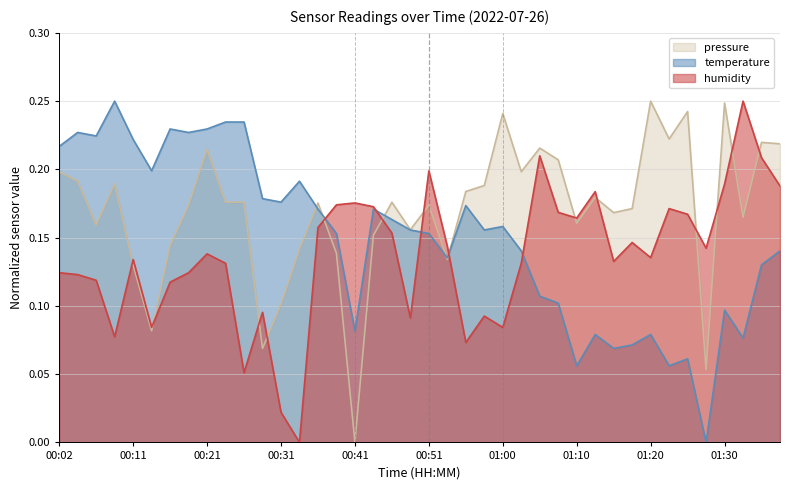

Where is the first local maximum for temperature?

00:04